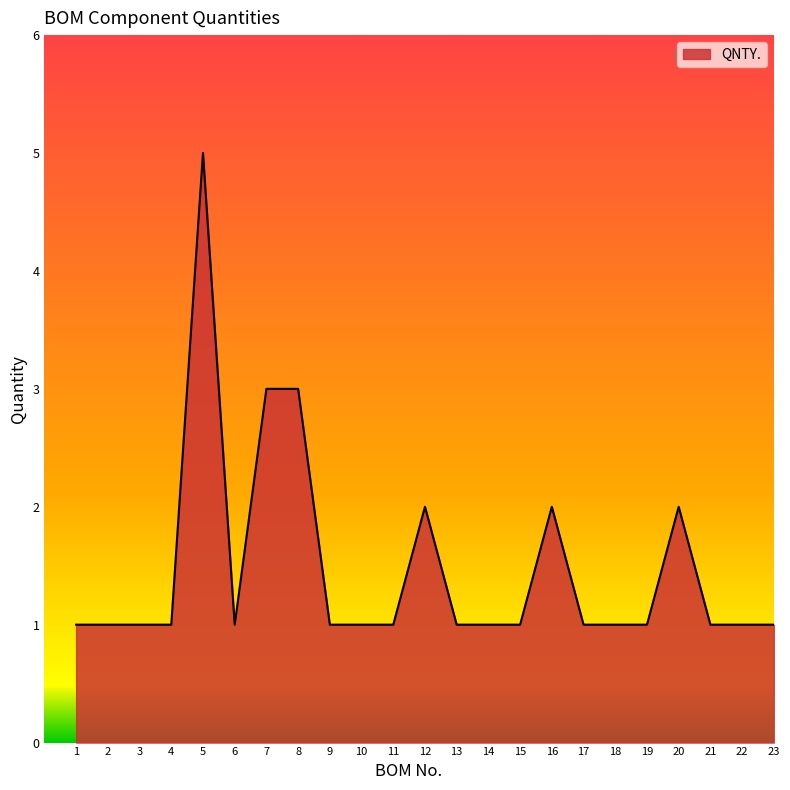

Reading left to right, transcribe all the data shown in this chart.

1	1	1	1	5	1	3	3	1	1	1	2	1	1	1	2	1	1	1	2	1	1	1